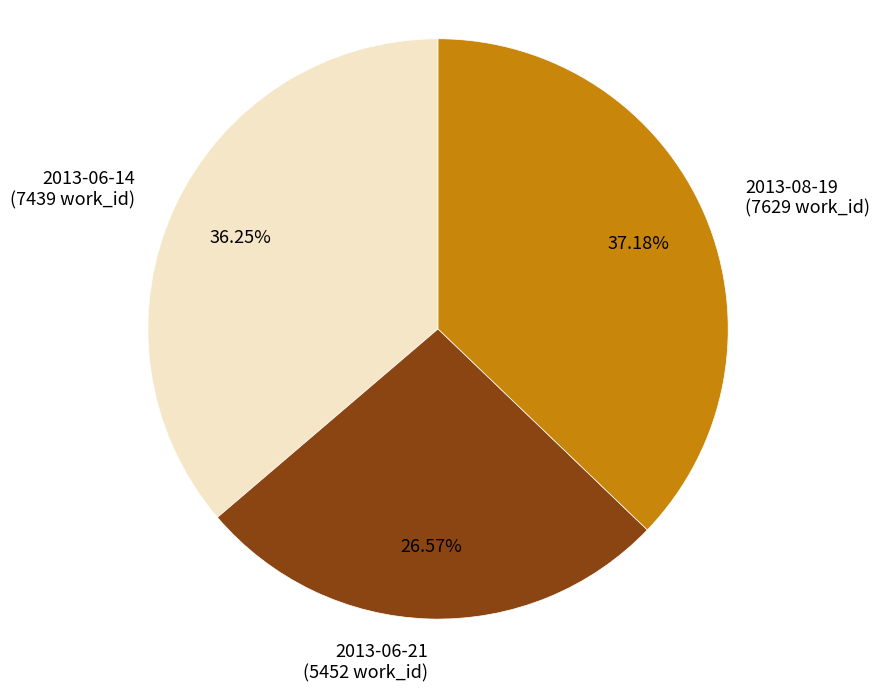

What is the total percentage of 2013-06-14 and 2013-08-19?

73.4%